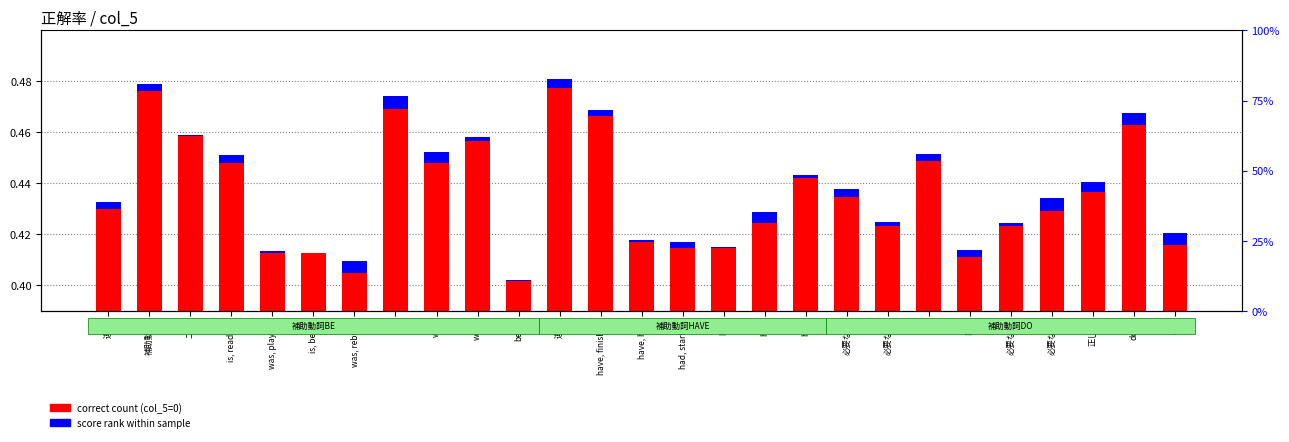

What is the label of the 2nd bar from the left?

補助動詞